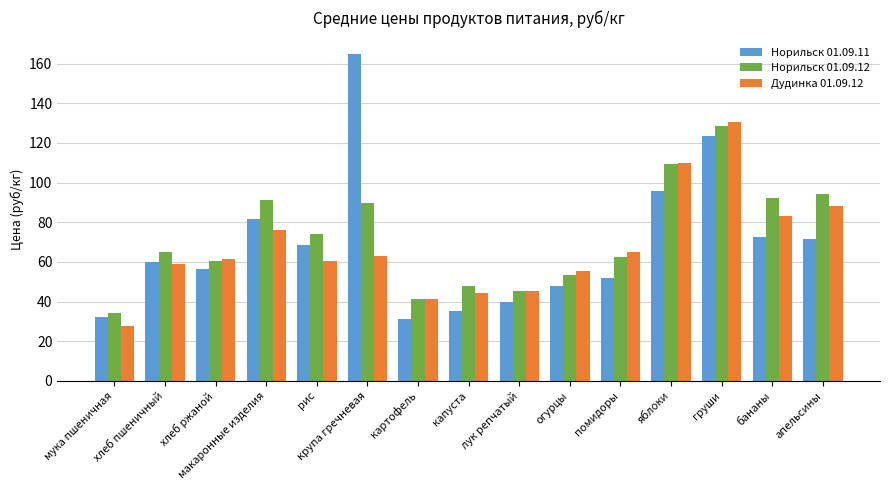

Which series has the largest range (max minus min)?

Норильск 01.09.11